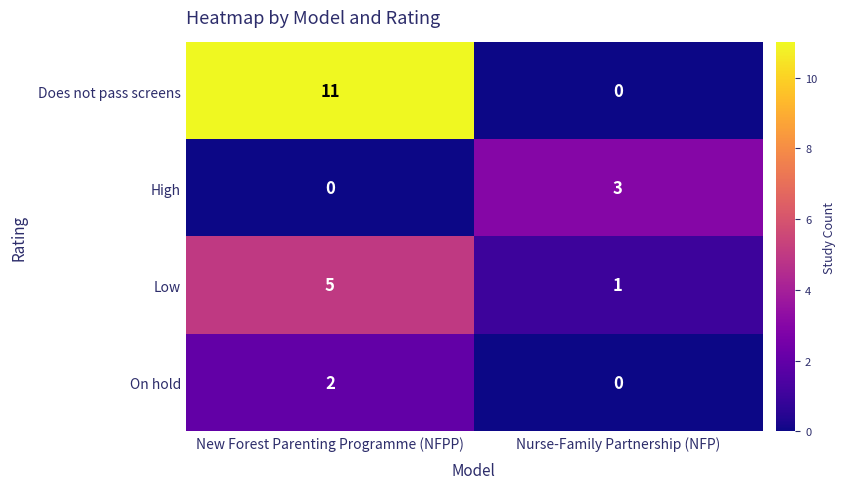

Reading left to right, list all the values displayed in this chart.

Does not pass screens: 11	0
High: 0	3
Low: 5	1
On hold: 2	0